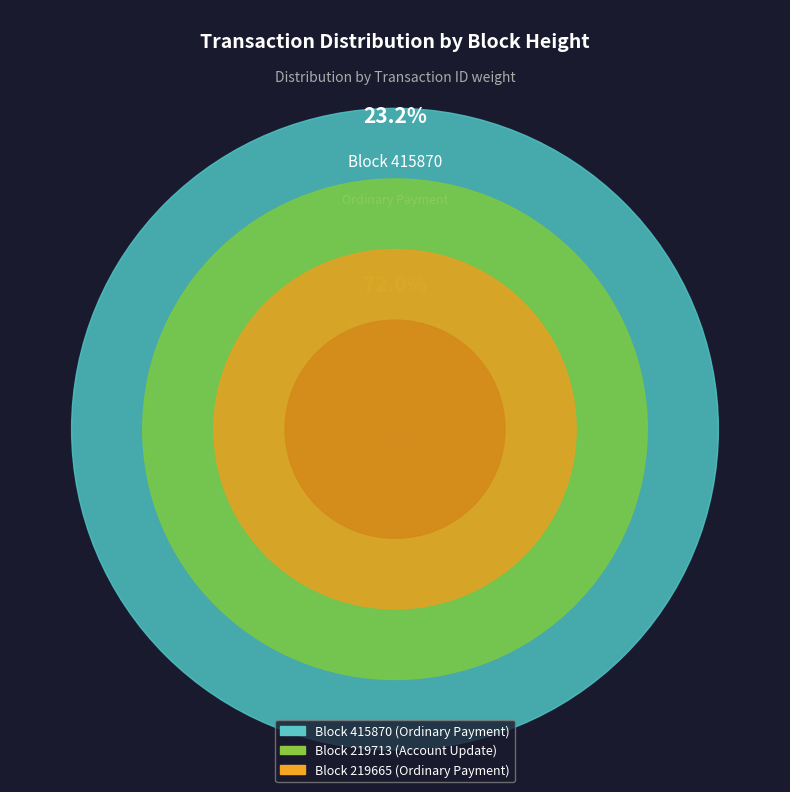

Count the number of slices in the pie.

3